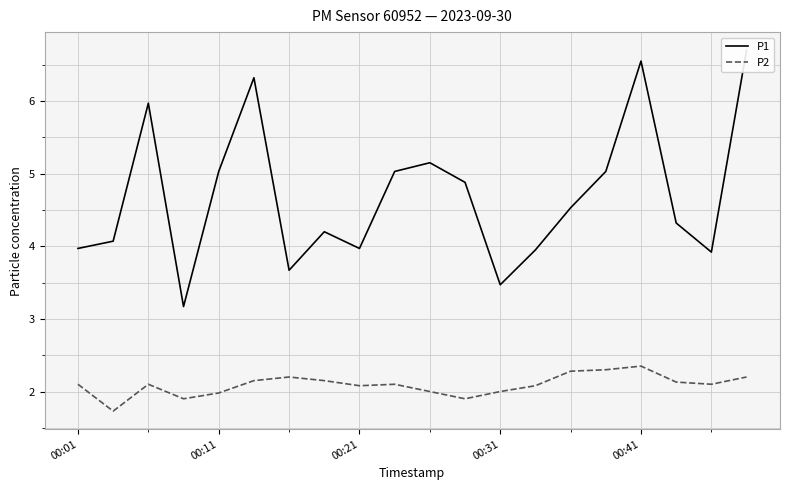

What is the highest value of the P2 series?

2.4